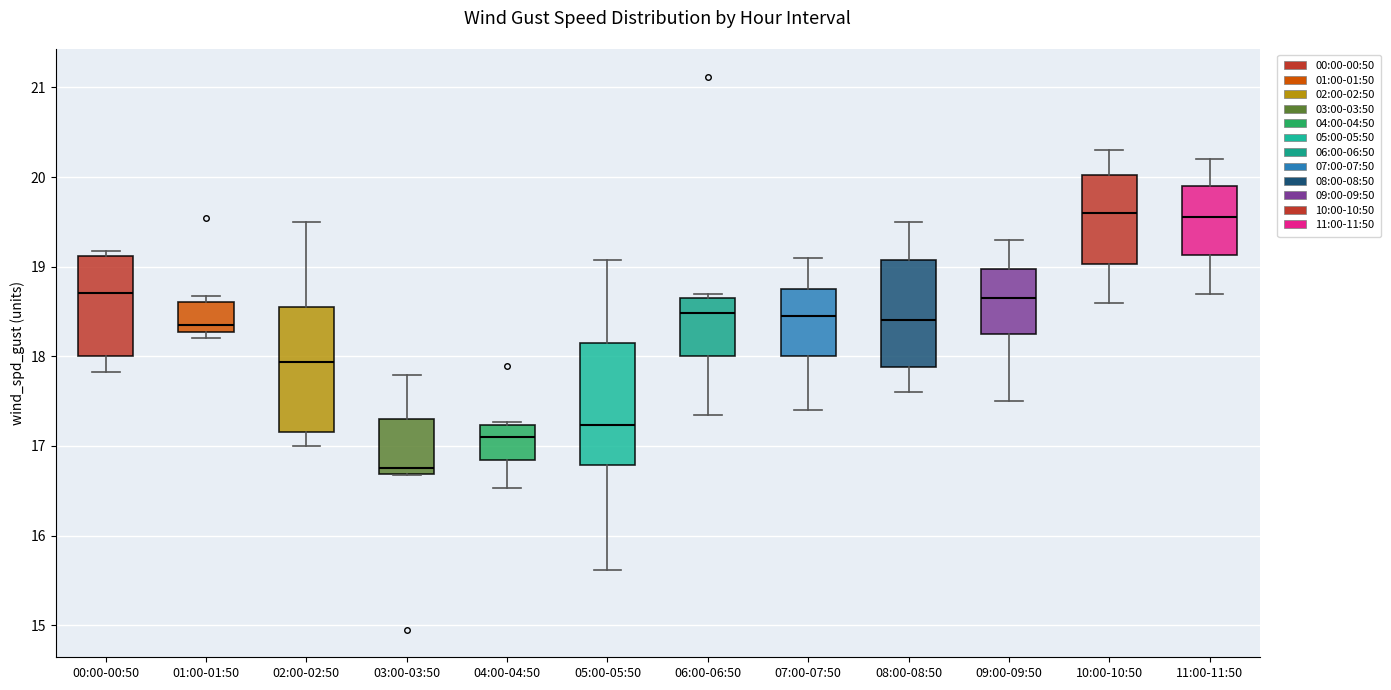

Which box has the lowest median line?

03:00-03:50